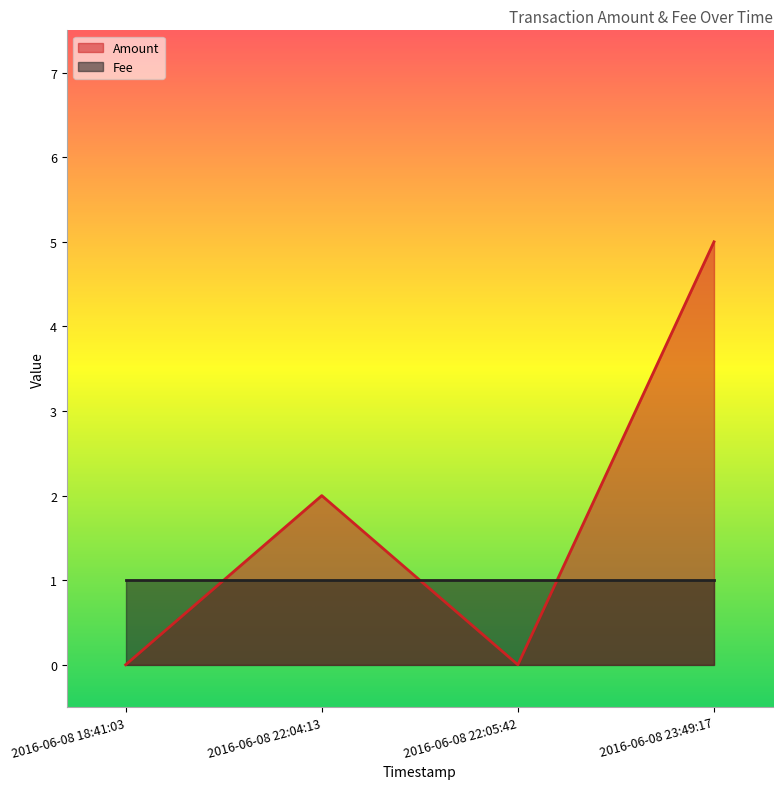

What is the label of the 4th point from the left?

2016-06-08 23:49:17